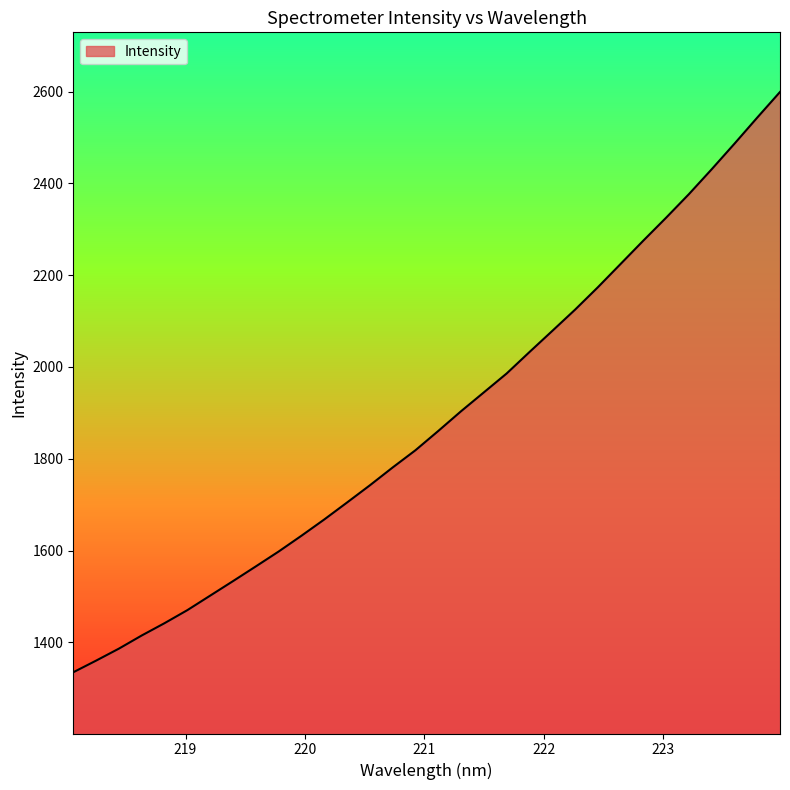

What is the minimum value shown in the chart?

1334.7